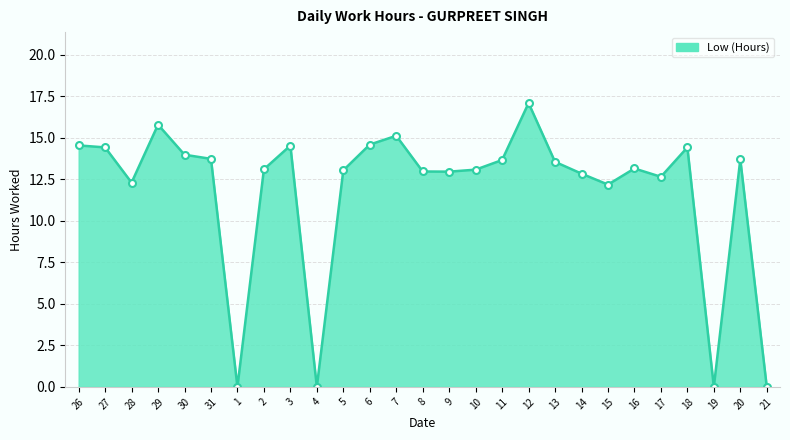

What is the difference between the values at 20 and 26?

0.8